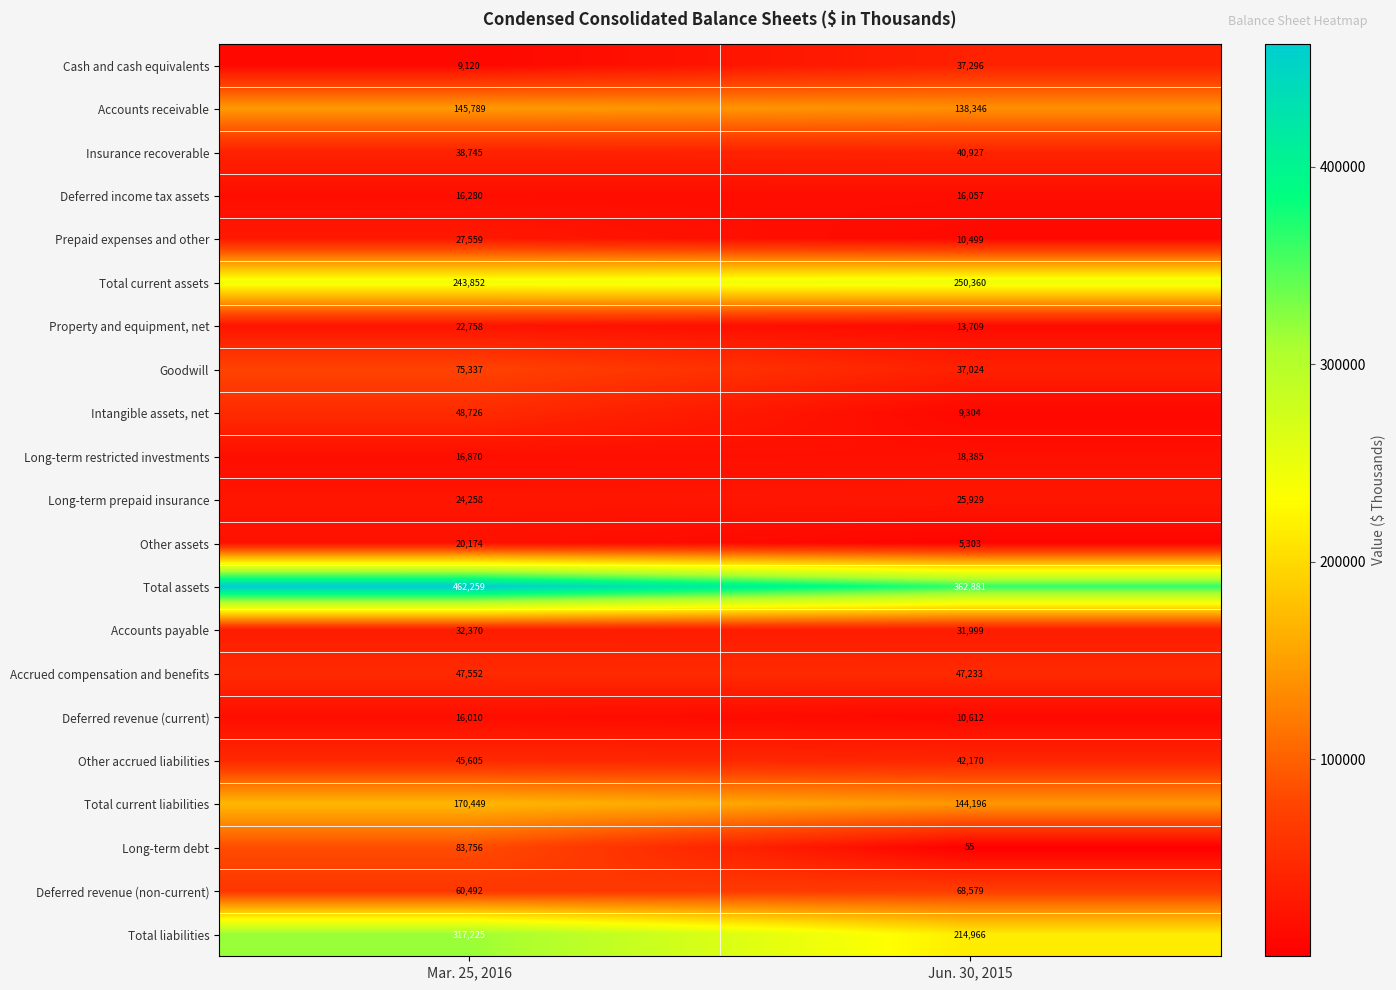

True or false: Long-term debt has a value of 23 at Jun. 30, 2015.

False